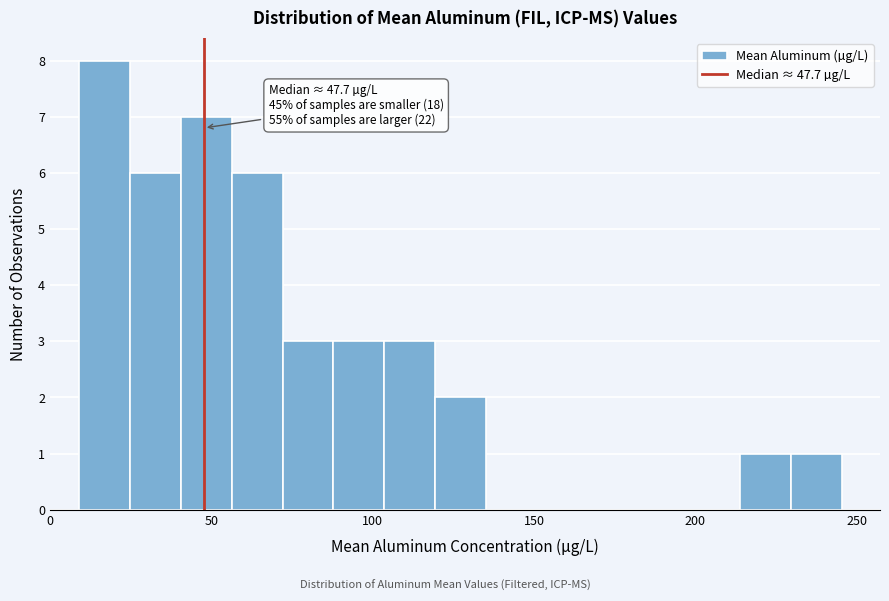

Read against the x-axis, roughly where is the centre of the tallest bar?

15